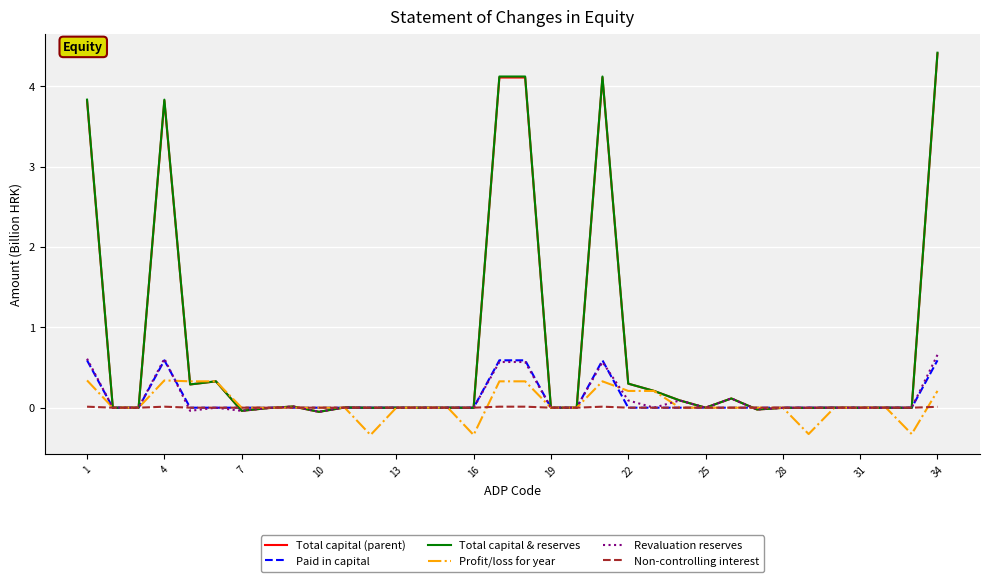

Which series has the widest spread of values?

Total capital & reserves